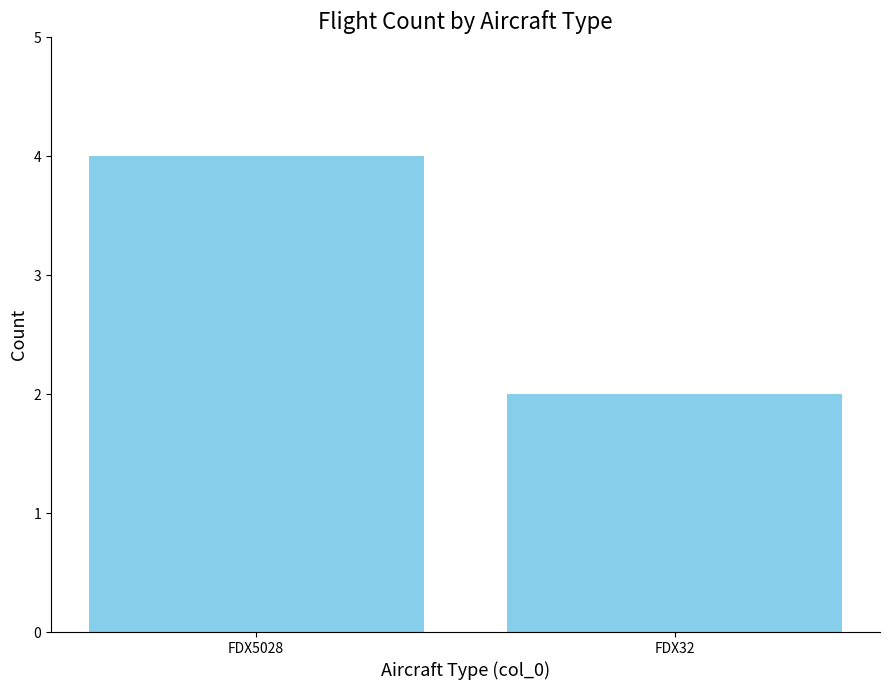

Reading left to right, what are all the values shown in this chart?

4	2